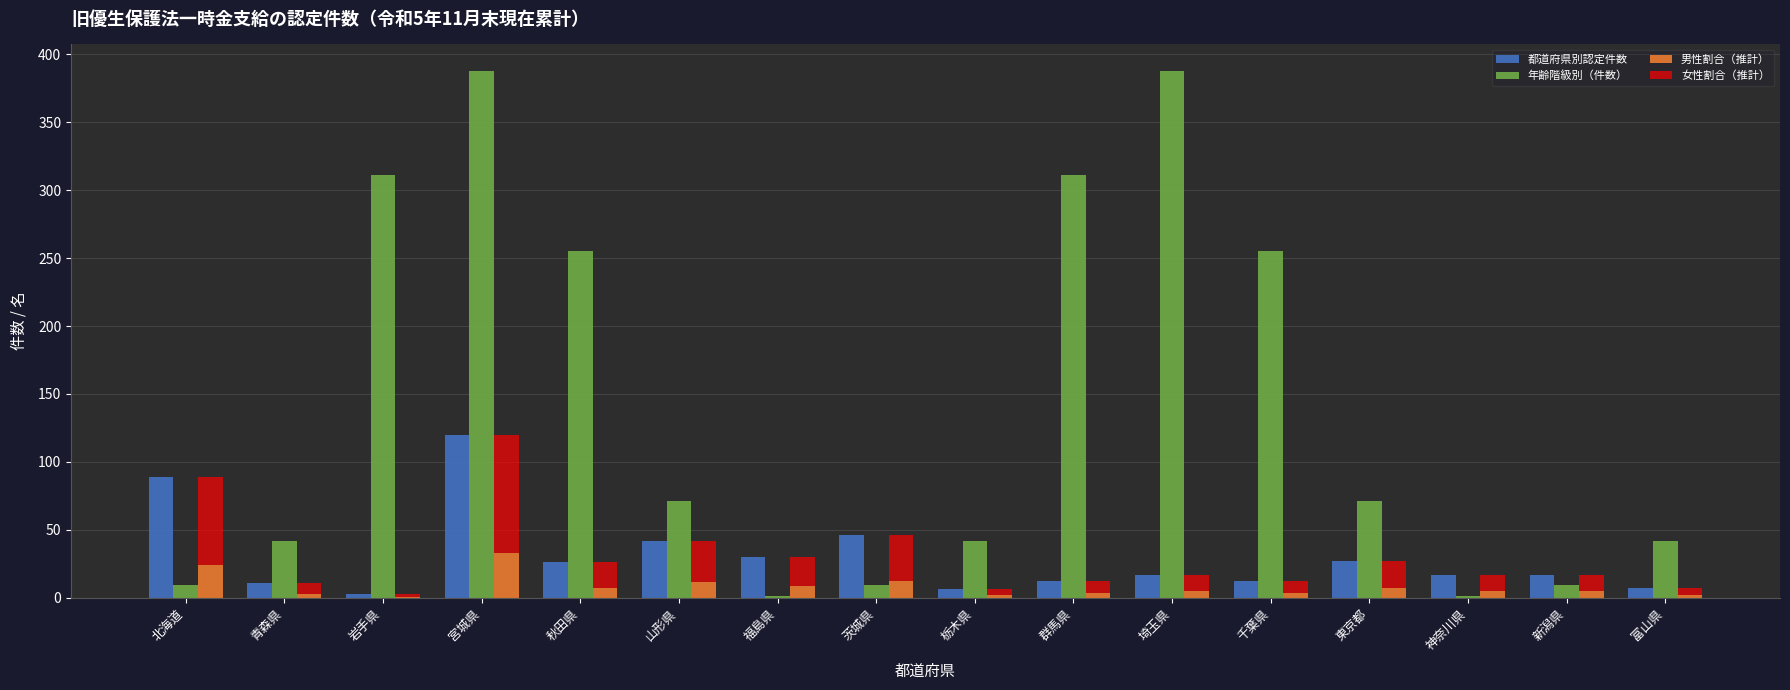

What is the average value of the 年齢階級別（件数） series?

137.8